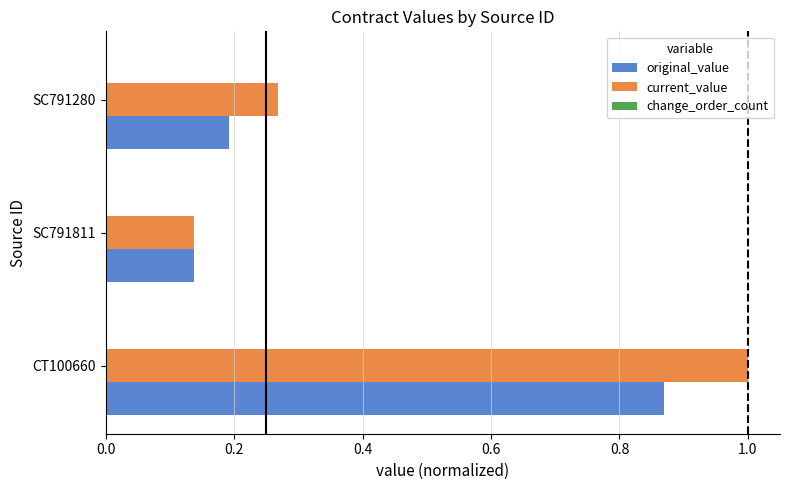

The value of current_value at SC791280 is 0.4. True or false?

False